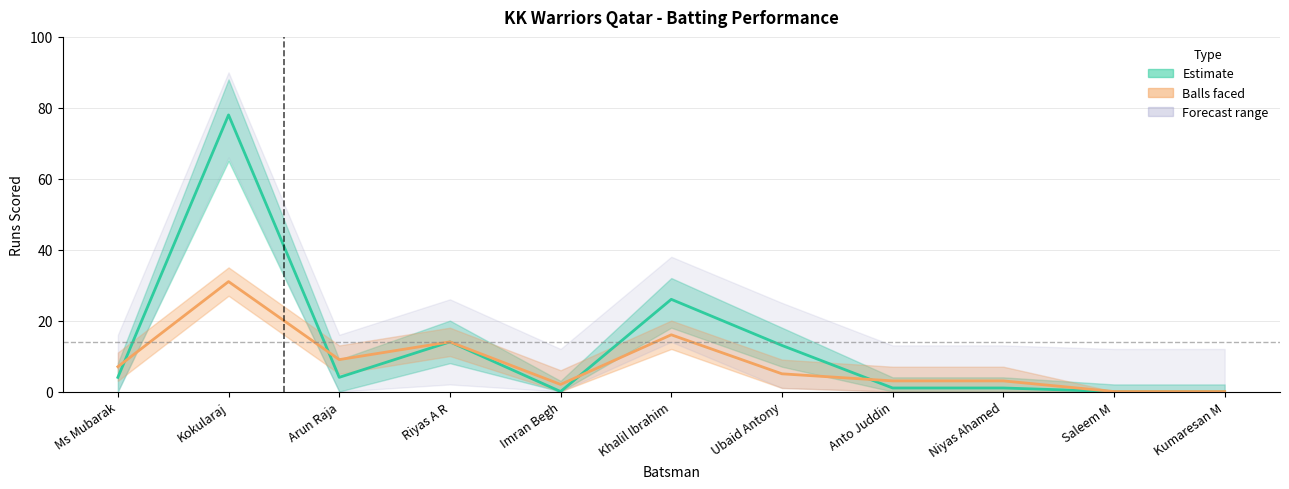

The value of Balls faced at Riyas A R is 14. True or false?

True